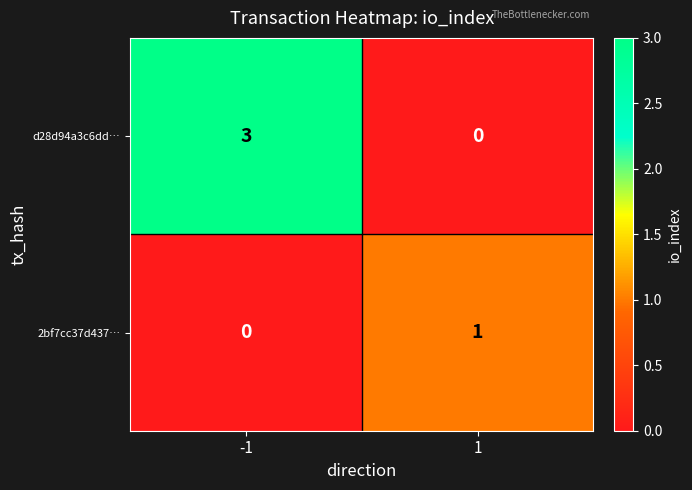

The d28d94a3c6dd… series shows 5 at -1. True or false?

False